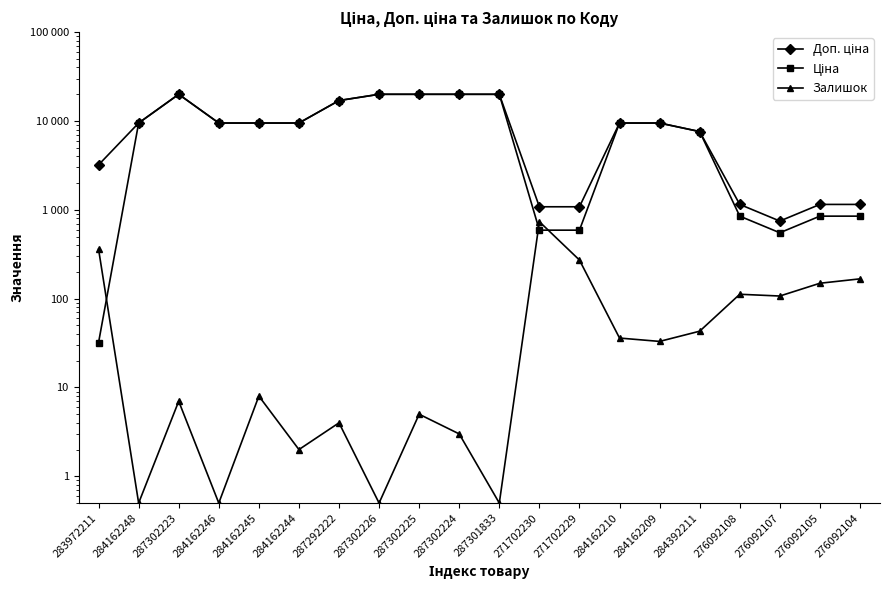

What are all the series names shown in the legend?

Доп. ціна, Ціна, Залишок